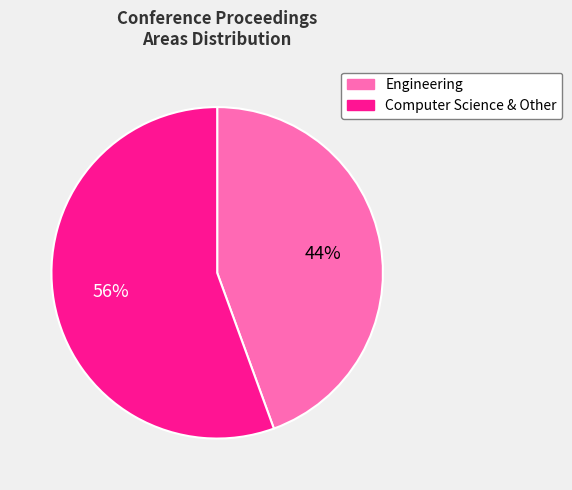

The Engineering slice represents 26% of the pie. True or false?

False